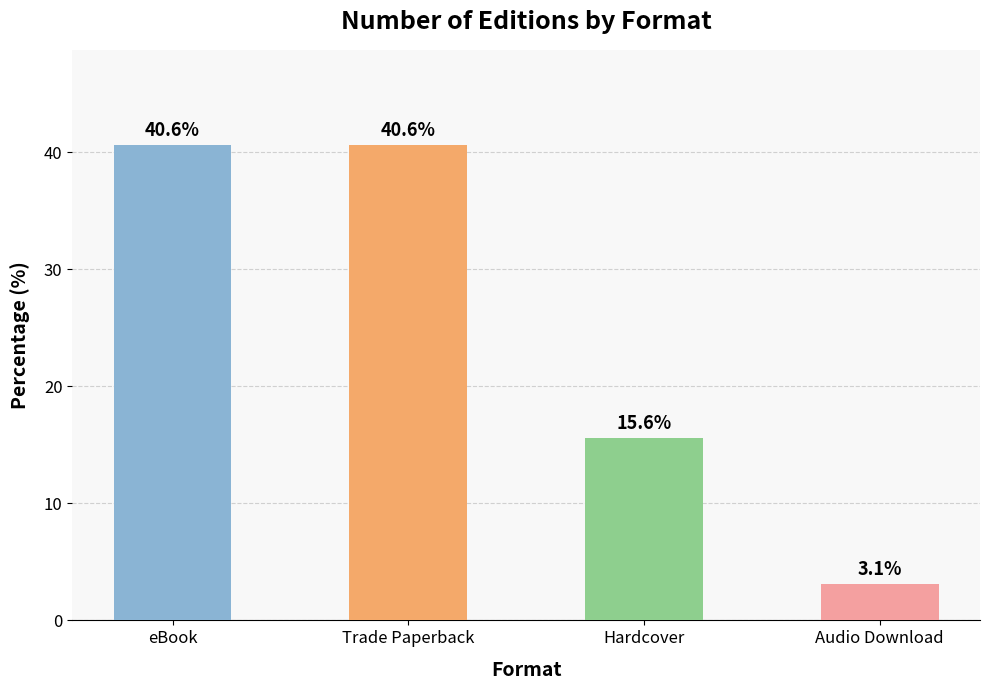

What is the greatest value displayed?

40.6